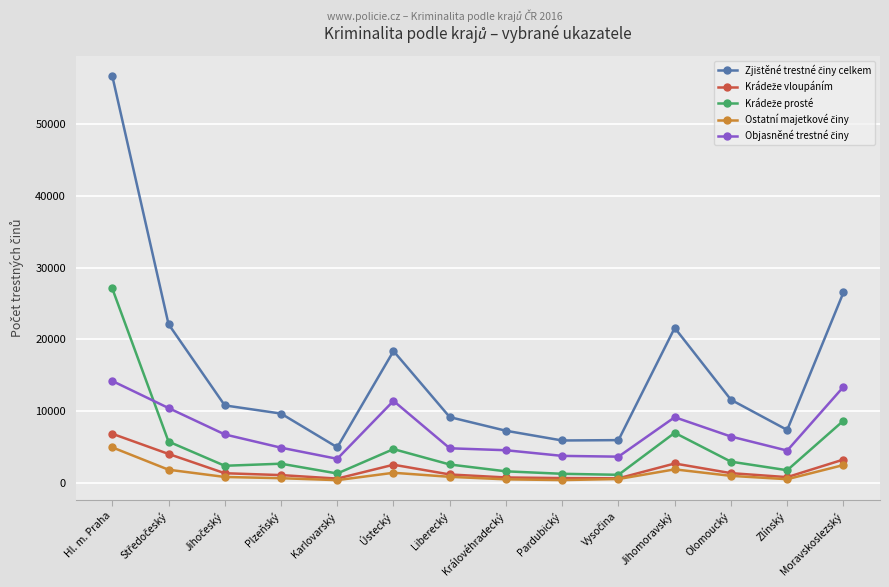

At which category is the sum across all series the highest?

Hl. m. Praha